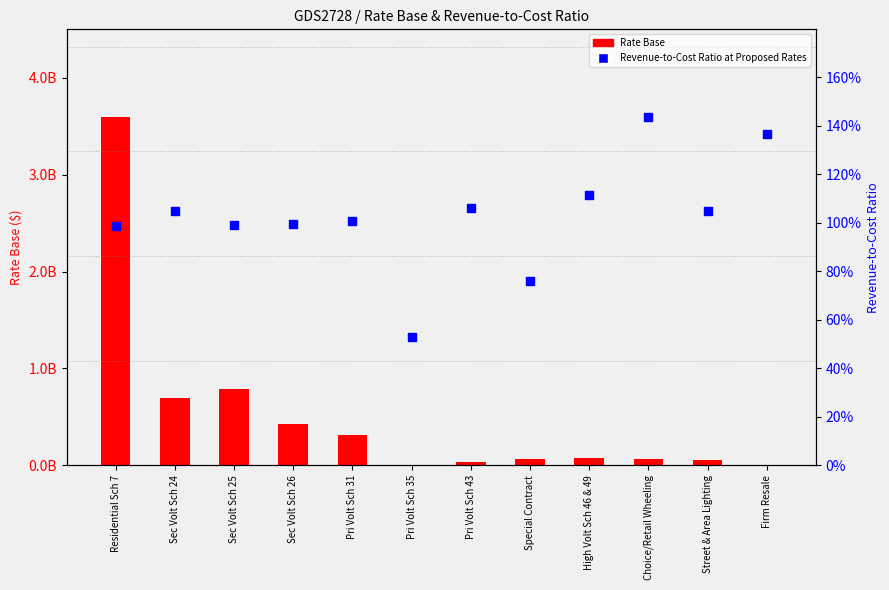

At which category is the sum across all series the highest?

Residential Sch 7